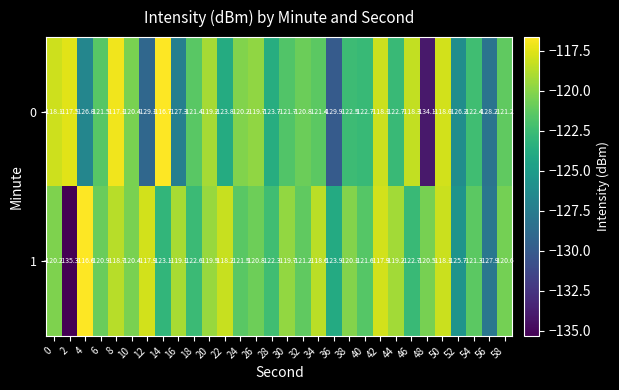

List the series in order of their peak value, lowest first.

0, 1